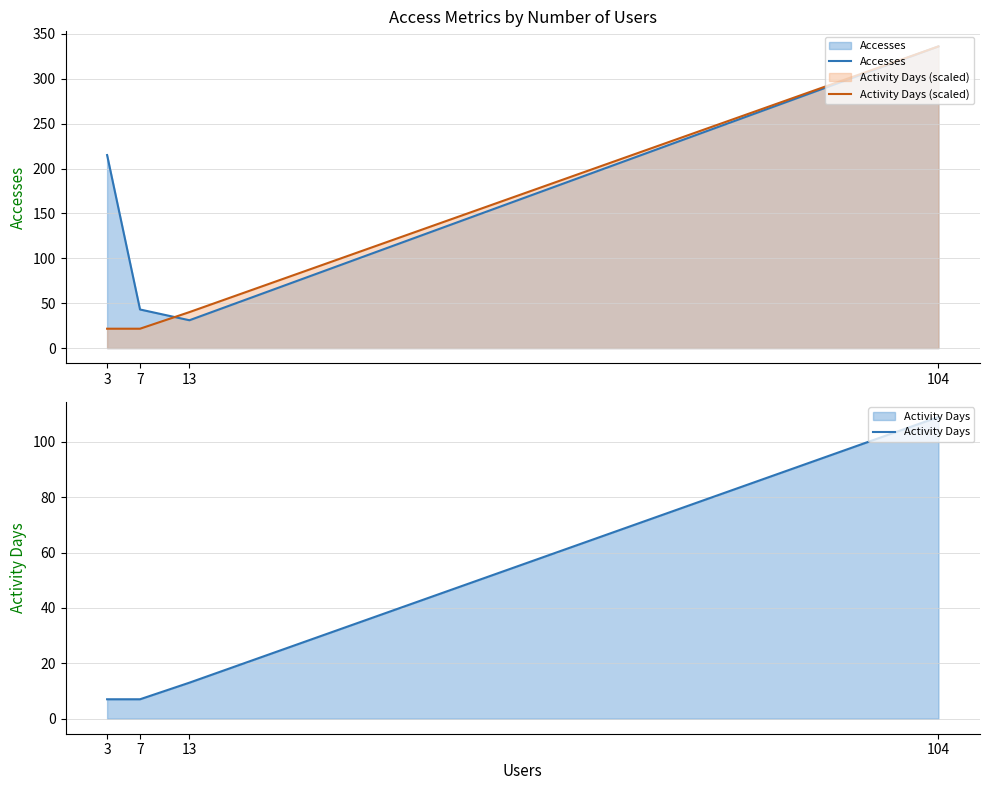

True or false: Accesses and Activity Days intersect in this chart.

False